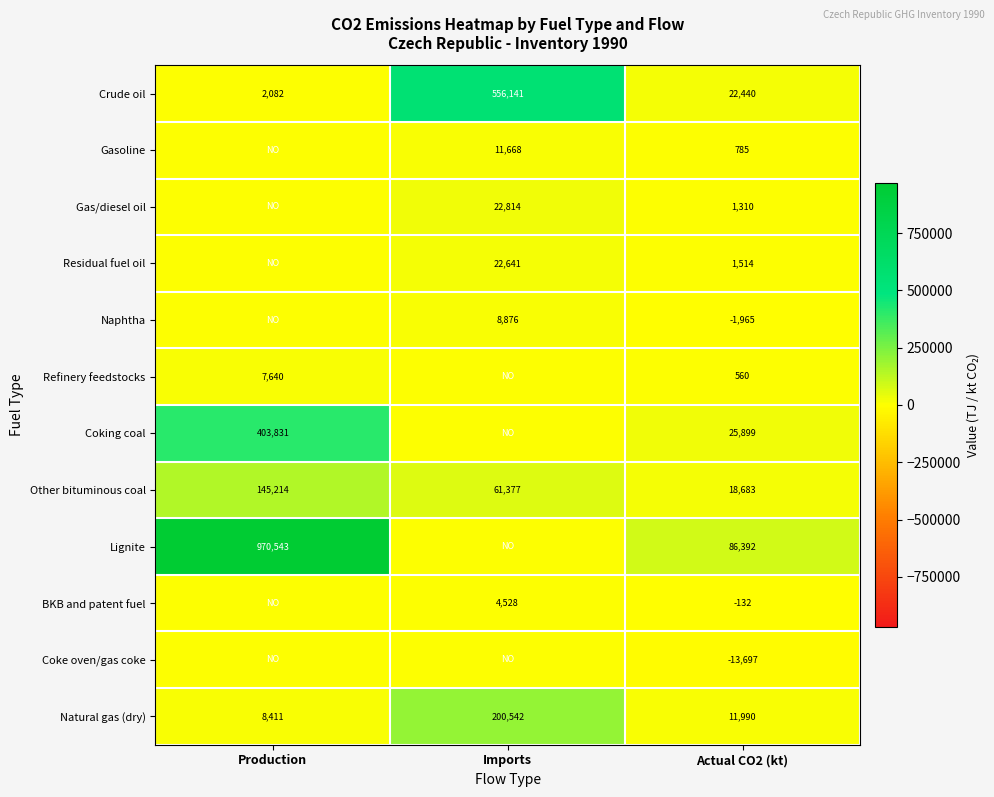

The Crude oil series shows 556141 at Imports. True or false?

True